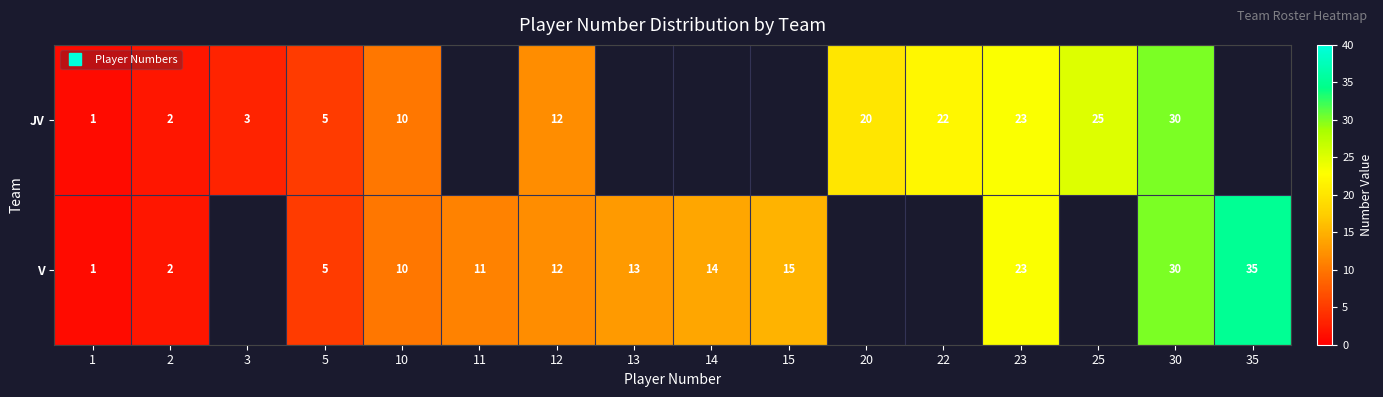

At how many categories does at least one series exceed 8?

12